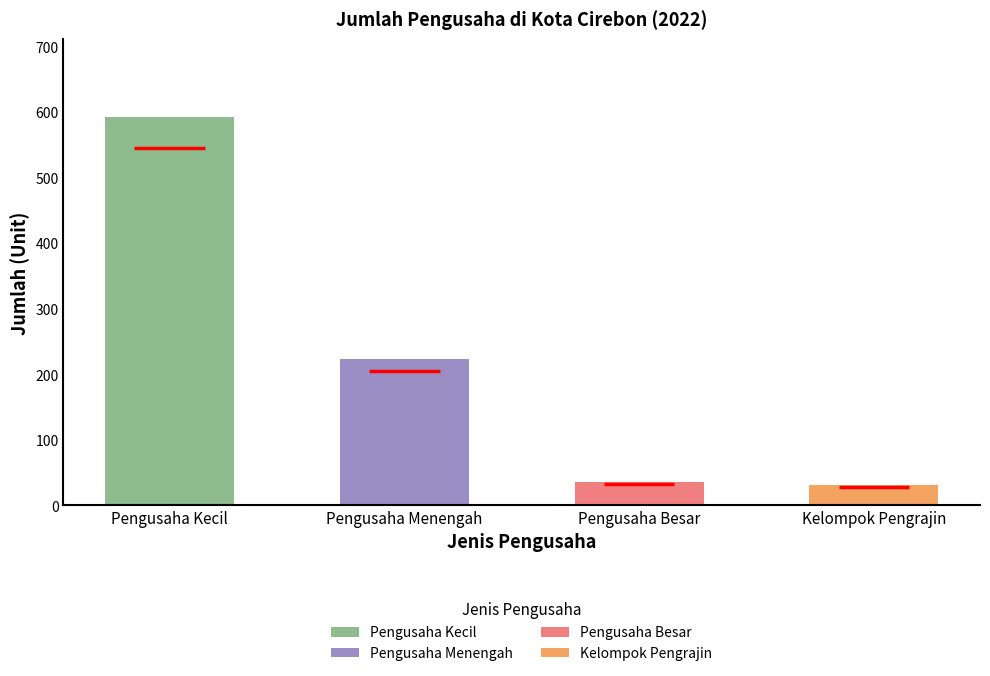

Is it true that the value at Pengusaha Menengah is 347?

False